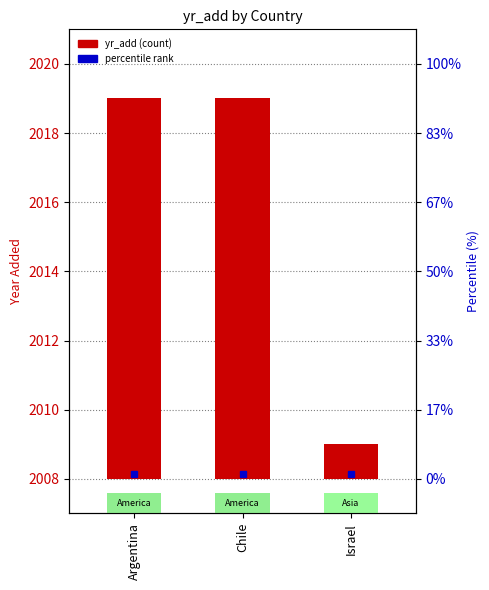

What is the average value?

8